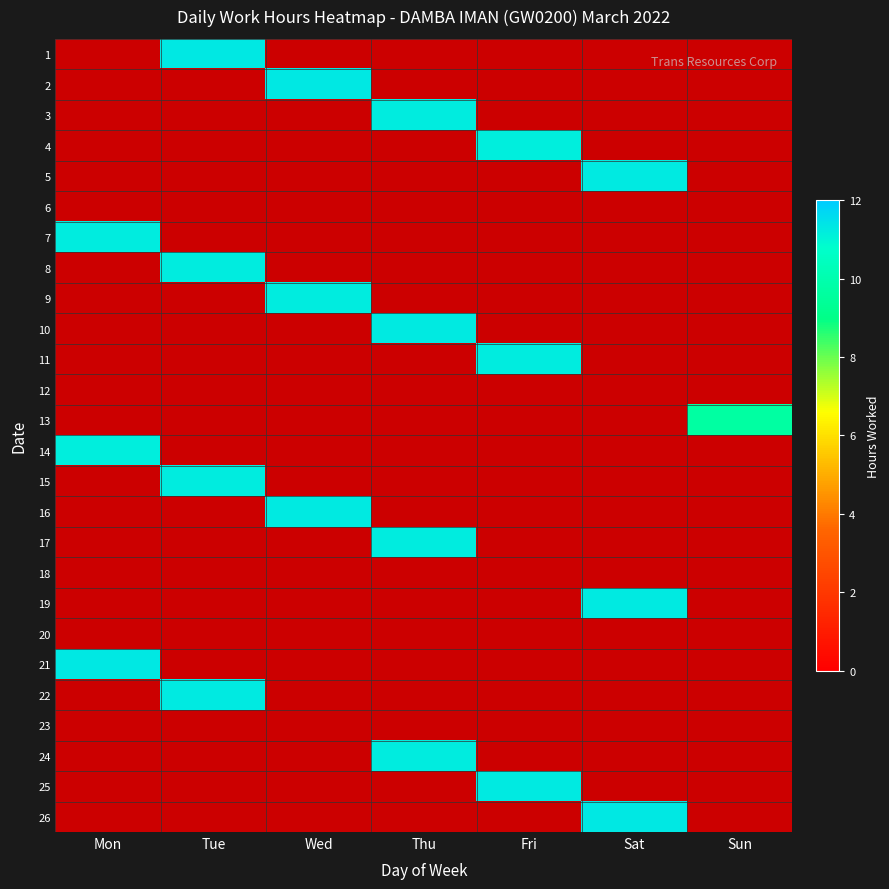

How many categories are shown in the chart?

7